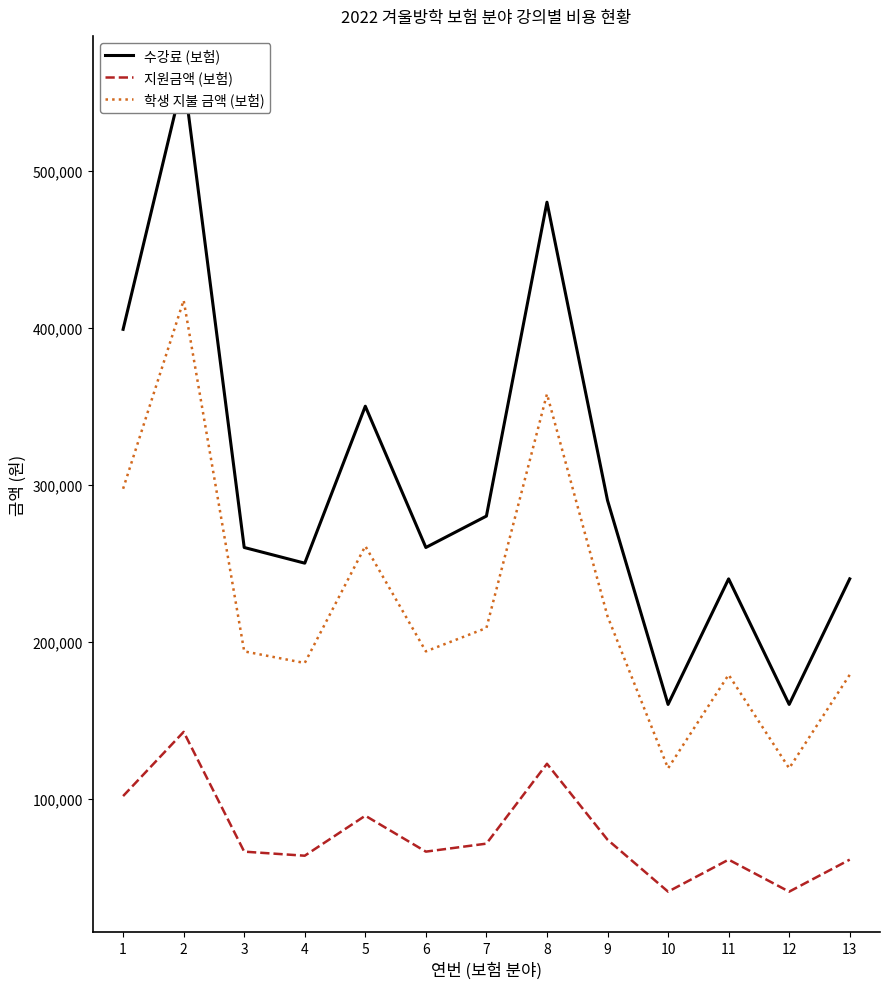

Reading left to right, transcribe all the data shown in this chart.

수강료 (보험): 399000	560000	260000	250000	350000	260000	280000	480000	290000	160000	240000	160000	240000
지원금액 (보험): 101600	142500	66200	63600	89100	66200	71300	122200	73800	40700	61100	40700	61100
학생 지불 금액 (보험): 297400	417500	193800	186400	260900	193800	208700	357800	216200	119300	178900	119300	178900